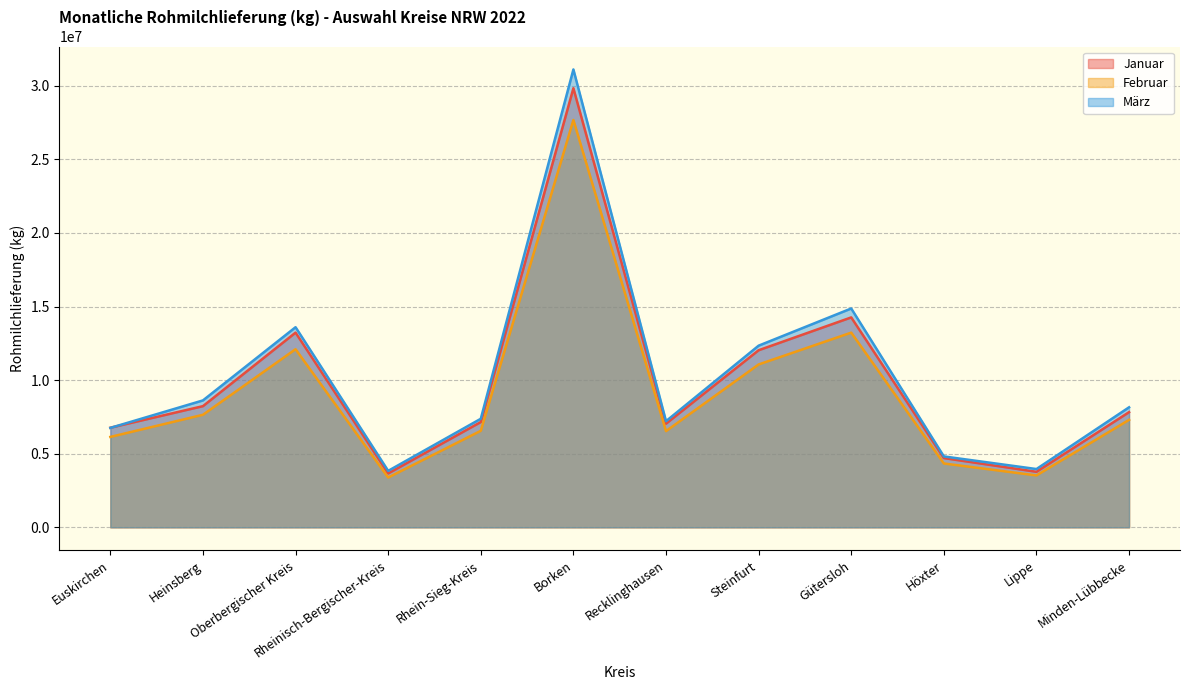

Where is the first local maximum for Januar?

Oberbergischer Kreis